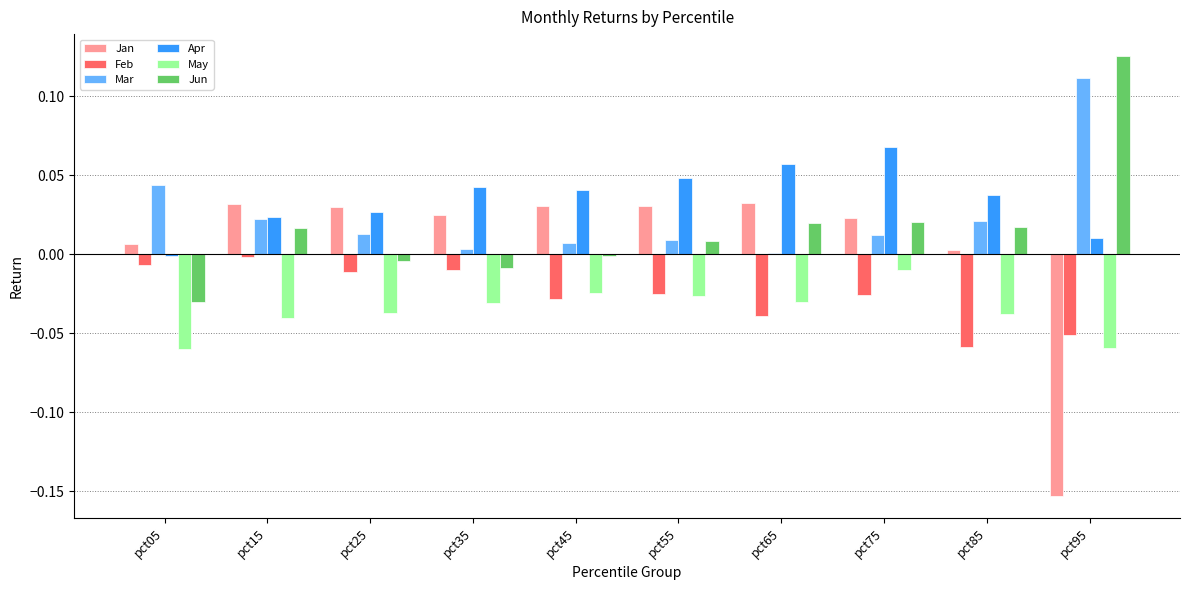

The value of Feb at pct75 is -0.0. True or false?

True